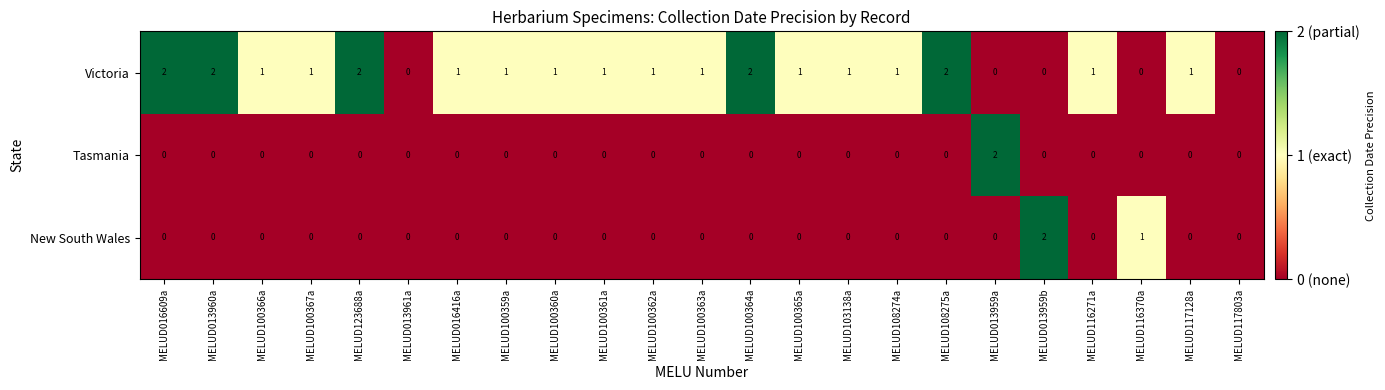

What is the maximum value shown in the chart?

2